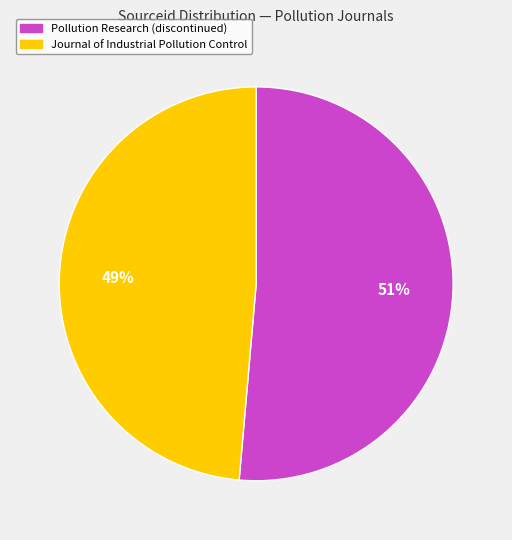

Which category accounts for the majority?

Pollution Research (discontinued)